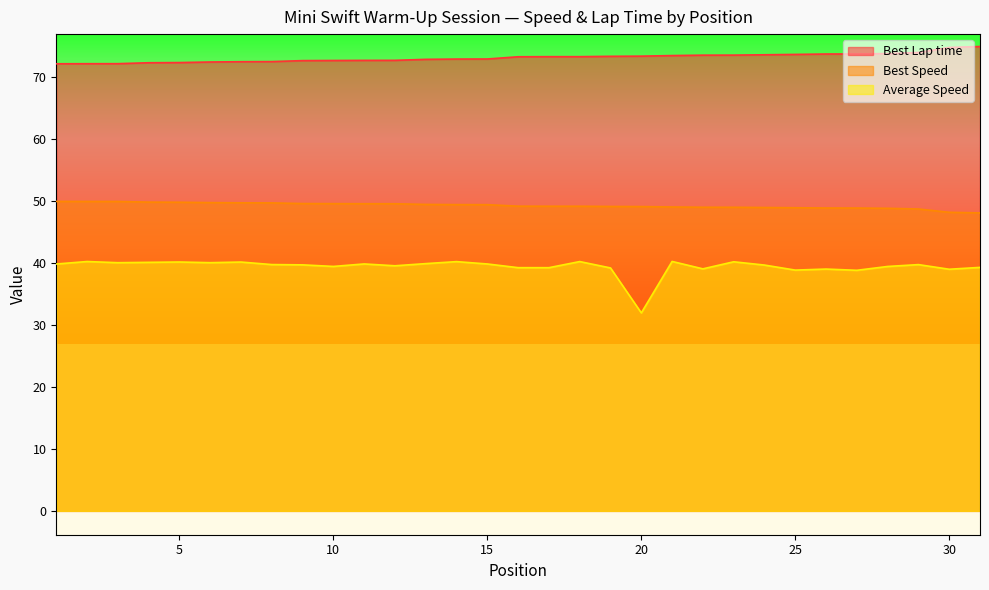

At which label does Average Speed reach its minimum?

20